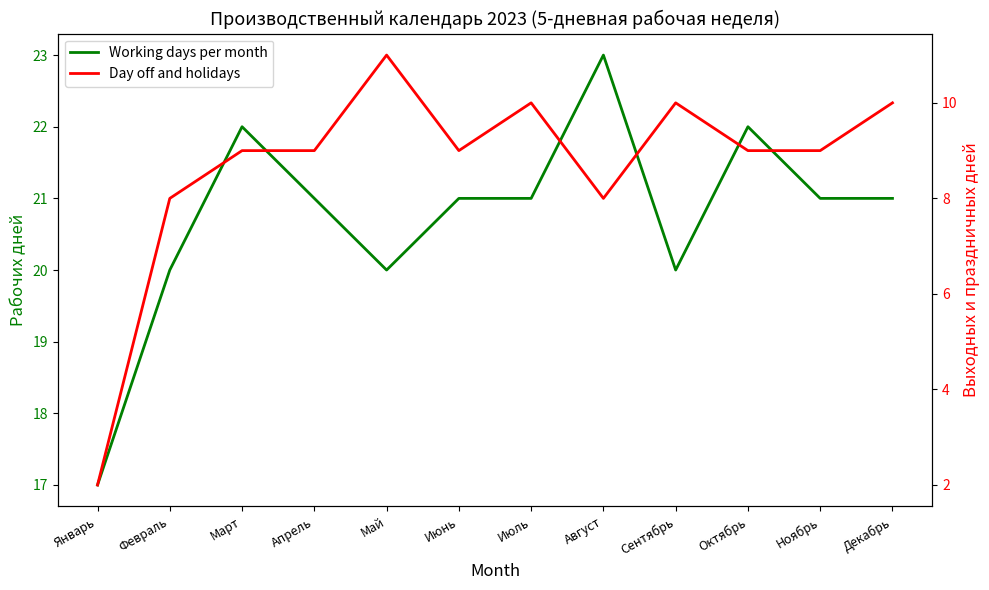

At which category does the chart reach its minimum across all series?

Январь